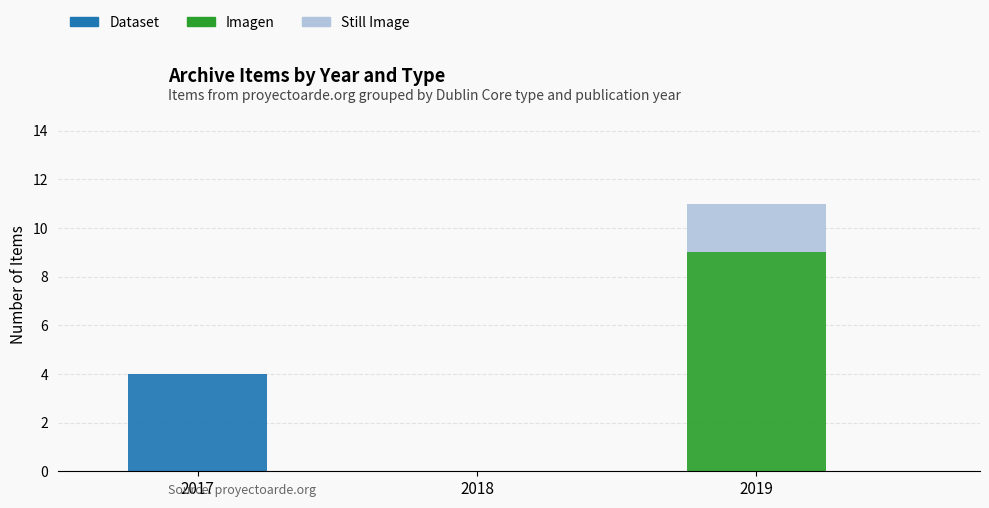

Are the bars horizontal?

No